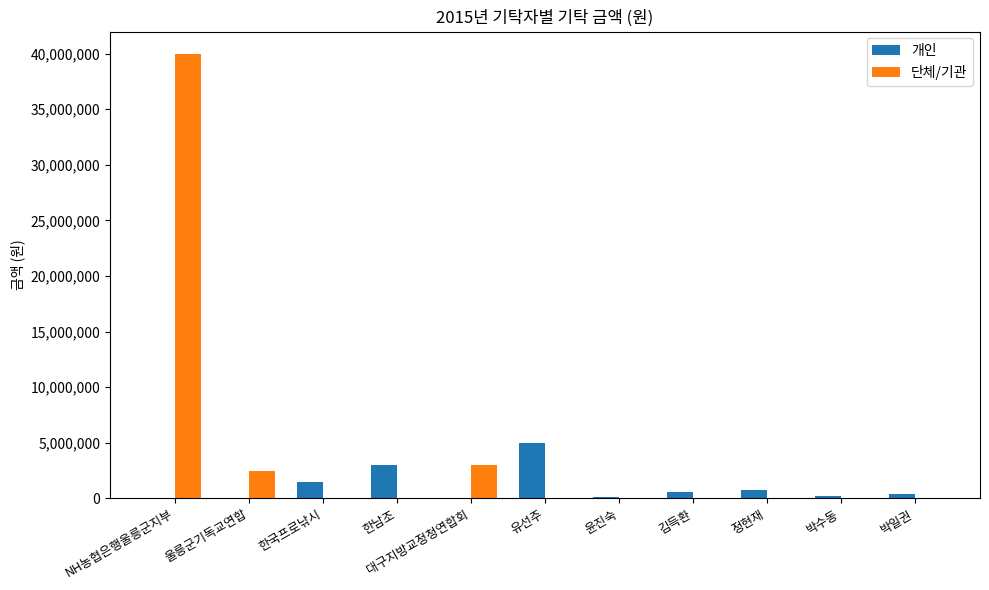

What is the greatest value displayed?

40000000